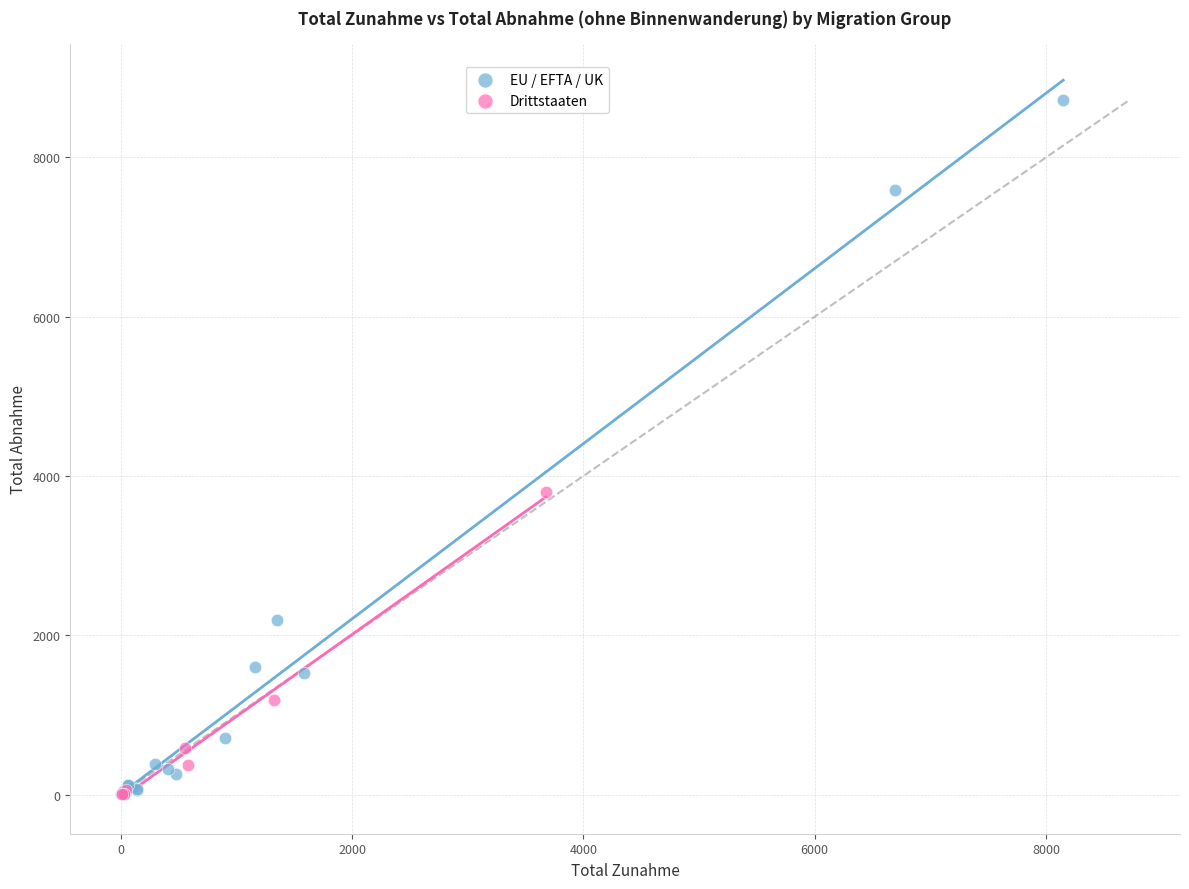

Which series has the widest spread of Y values?

EU / EFTA / UK